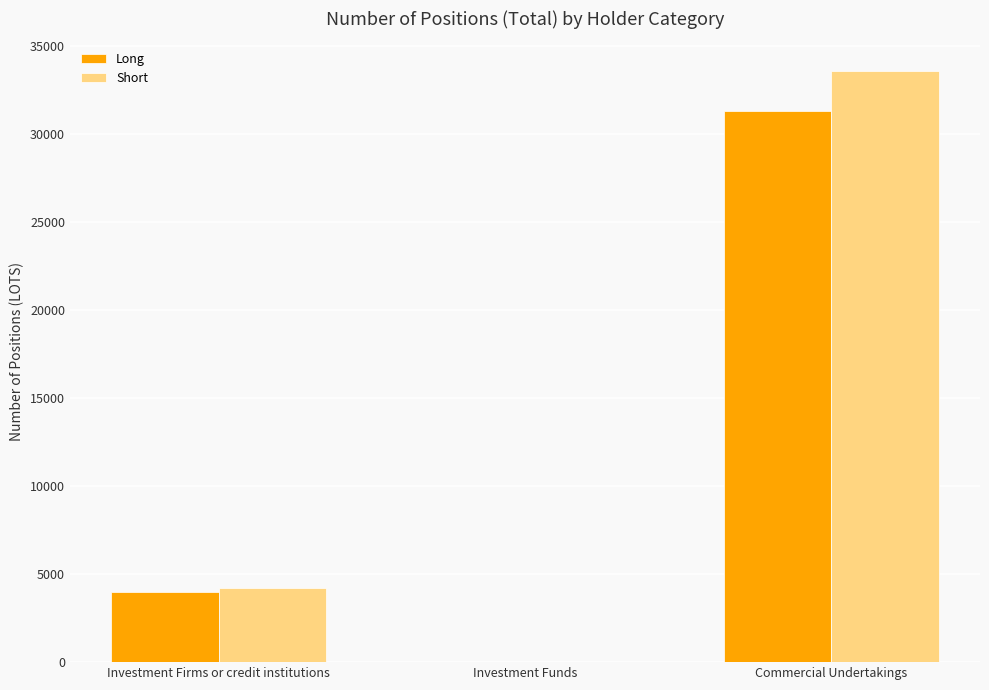

What is the difference between the Long values at Investment Firms or credit institutions and Investment Funds?

3976.0